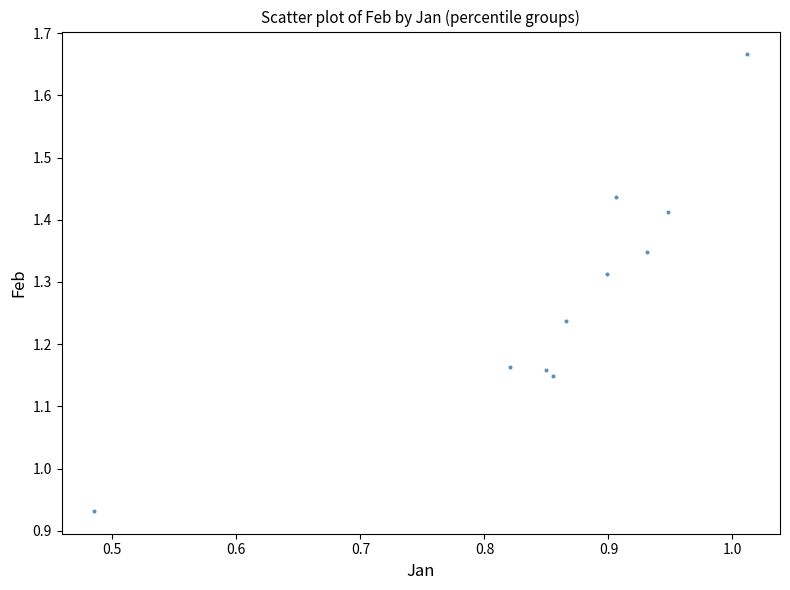

What is the range of Y values (max minus min)?

0.7